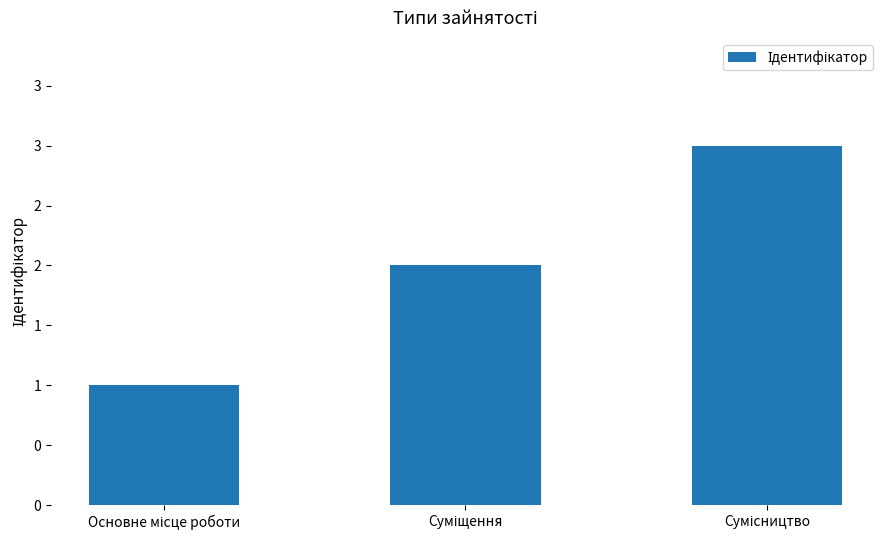

At which label is the value closest to 2?

Суміщення